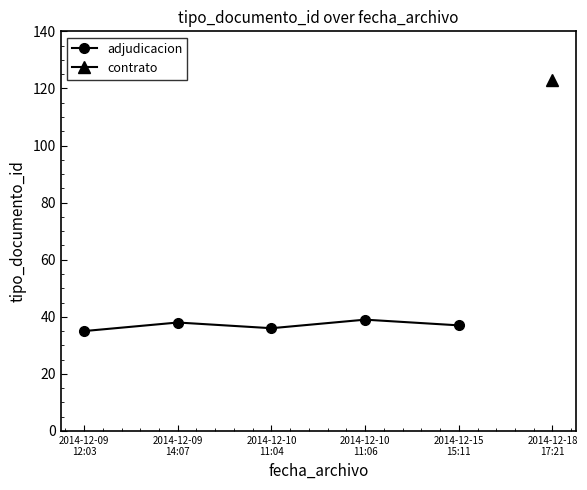

The chart shows a value of 37 at 2014-12-15
15:11. True or false?

True